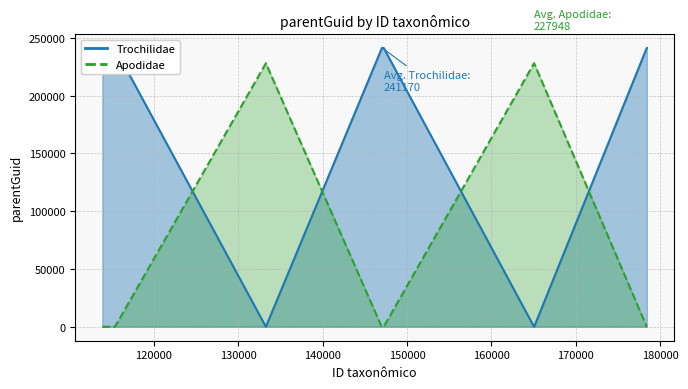

Between which two adjacent categories do Apodidae and Trochilidae first intersect?

115420 and 133292